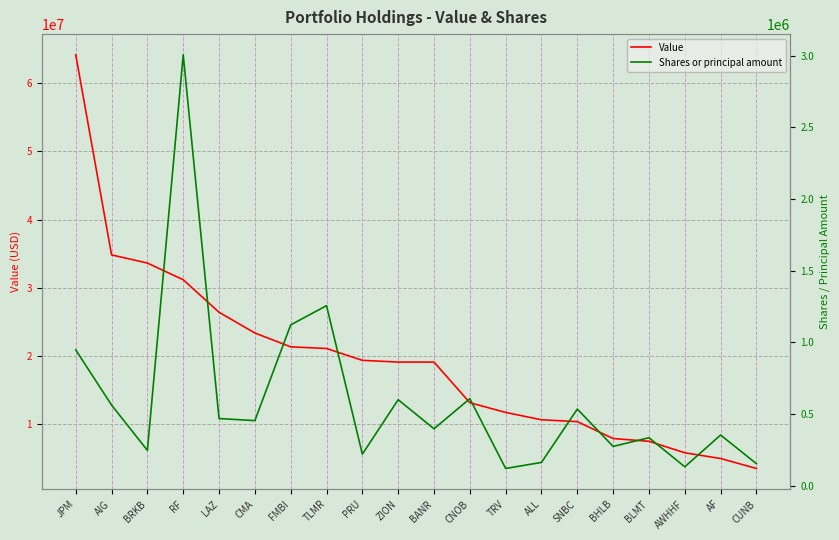

How many lines are shown in the chart?

2